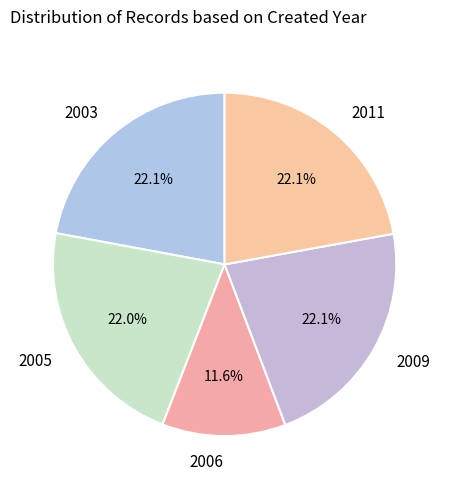

What is the ratio of the value at 2011 to the value at 2006?

1.9